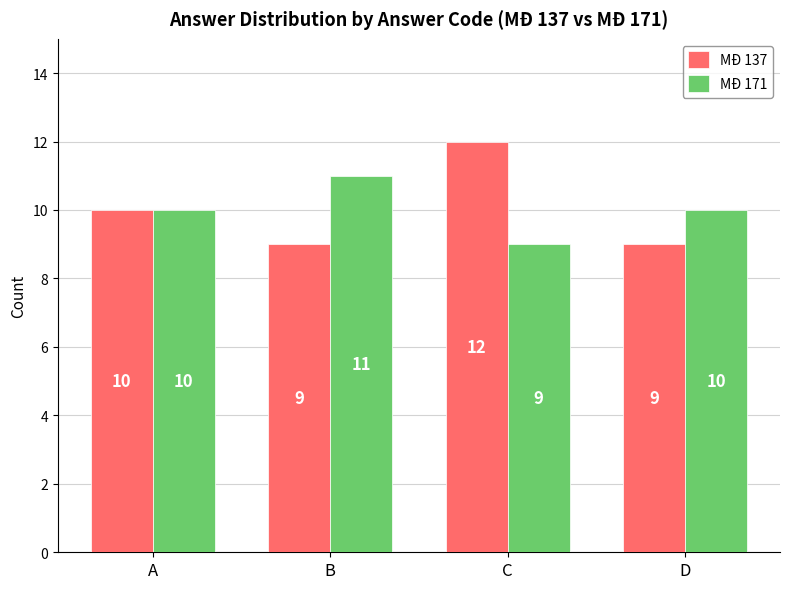

How many data points does each series have?

4